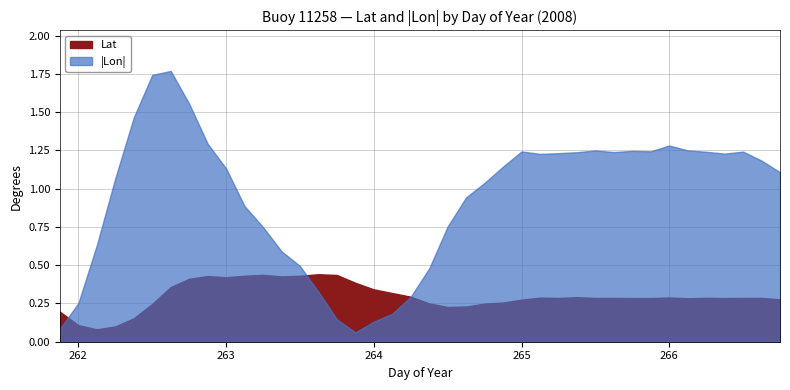

How many lines are shown in the chart?

2